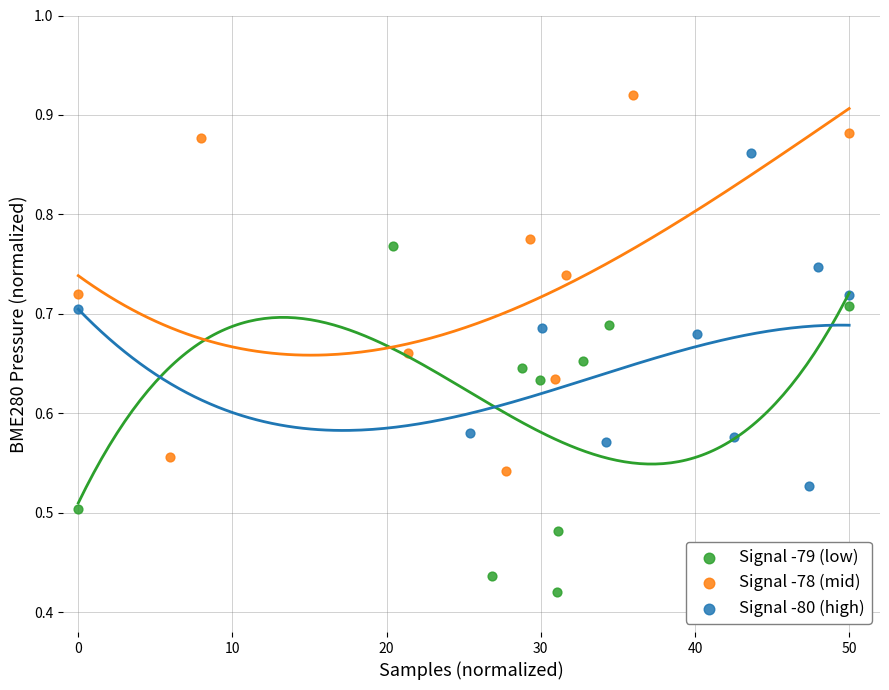

Which series has the largest Y range (max minus min)?

Signal -78 (mid)